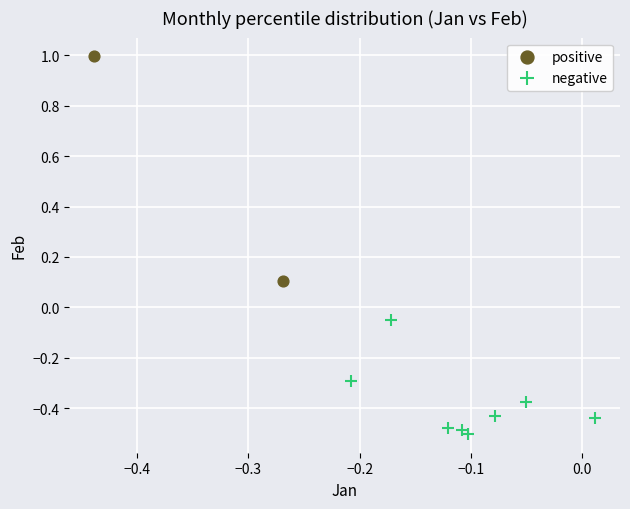

What are all the series names shown in the legend?

positive, negative